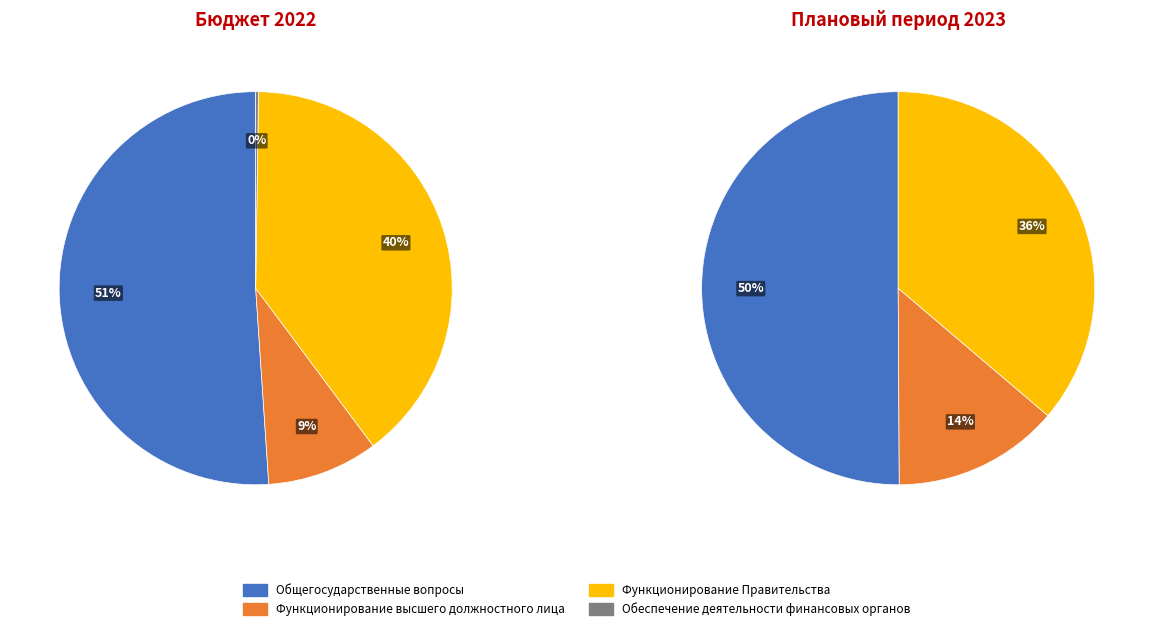

Which category has the smallest portion of the pie?

Обеспечение деятельности финансовых органов